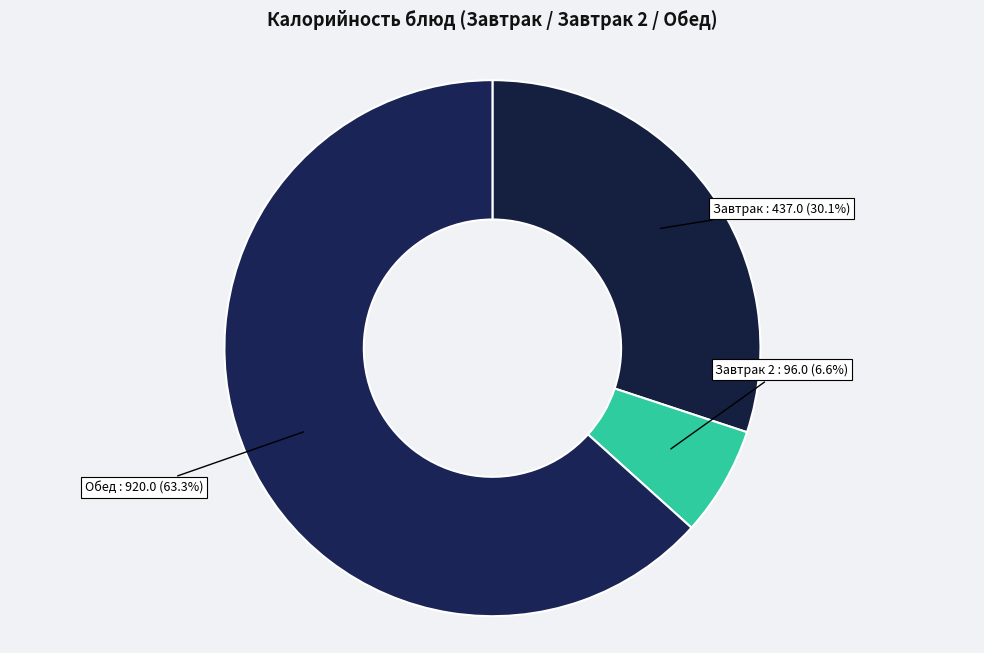

Which slice is the smallest?

Завтрак 2